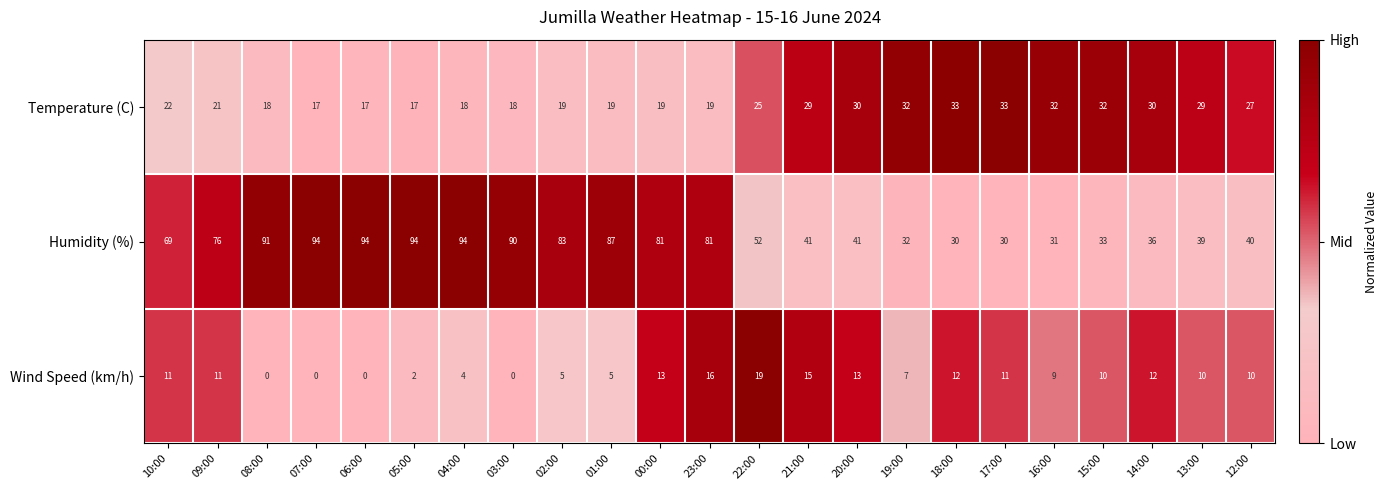

Is it true that Temperature (C) equals 30 at 08:00?

False